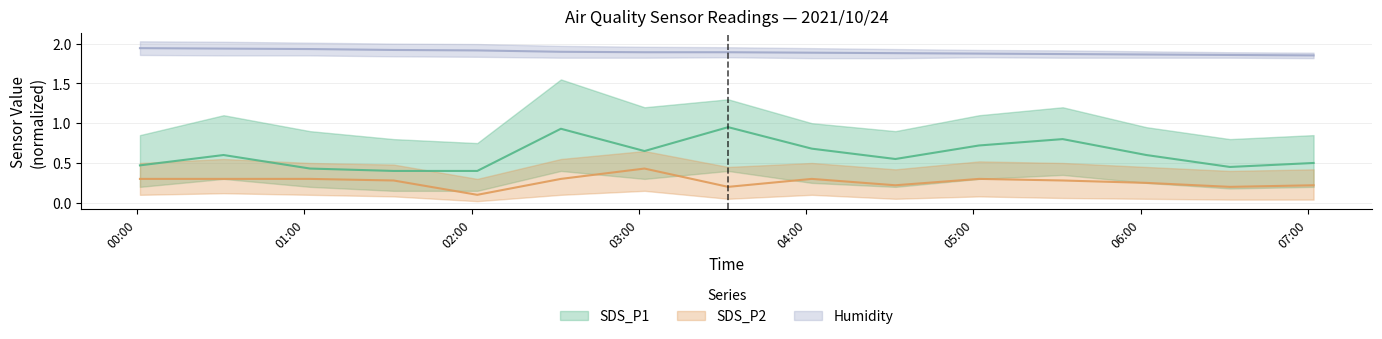

Reading left to right, list all the values displayed in this chart.

SDS_P1: 2021/10/24 00:01=0.5	2021/10/24 00:31=0.6	2021/10/24 01:02=0.4	2021/10/24 01:32=0.4	2021/10/24 02:02=0.4	2021/10/24 02:32=0.9	2021/10/24 03:02=0.7	2021/10/24 03:32=0.9	2021/10/24 04:02=0.7	2021/10/24 04:32=0.6	2021/10/24 05:02=0.7	2021/10/24 05:32=0.8	2021/10/24 06:02=0.6	2021/10/24 06:32=0.5	2021/10/24 07:02=0.5
SDS_P2: 2021/10/24 00:01=0.3	2021/10/24 00:31=0.3	2021/10/24 01:02=0.3	2021/10/24 01:32=0.3	2021/10/24 02:02=0.1	2021/10/24 02:32=0.3	2021/10/24 03:02=0.4	2021/10/24 03:32=0.2	2021/10/24 04:02=0.3	2021/10/24 04:32=0.2	2021/10/24 05:02=0.3	2021/10/24 05:32=0.3	2021/10/24 06:02=0.2	2021/10/24 06:32=0.2	2021/10/24 07:02=0.2
Humidity: 2021/10/24 00:01=1.9	2021/10/24 00:31=1.9	2021/10/24 01:02=1.9	2021/10/24 01:32=1.9	2021/10/24 02:02=1.9	2021/10/24 02:32=1.9	2021/10/24 03:02=1.9	2021/10/24 03:32=1.9	2021/10/24 04:02=1.9	2021/10/24 04:32=1.9	2021/10/24 05:02=1.9	2021/10/24 05:32=1.9	2021/10/24 06:02=1.9	2021/10/24 06:32=1.9	2021/10/24 07:02=1.9